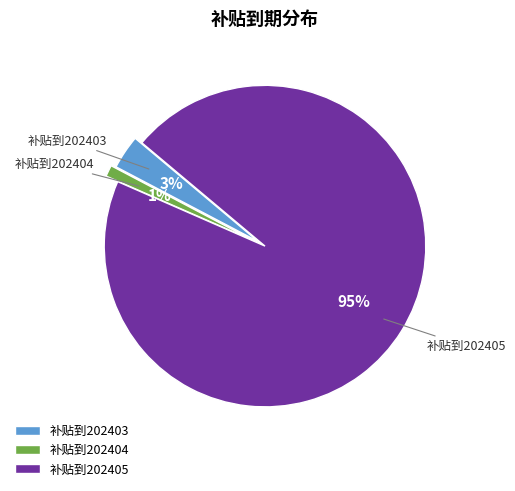

Which category accounts for the majority?

补贴到202405